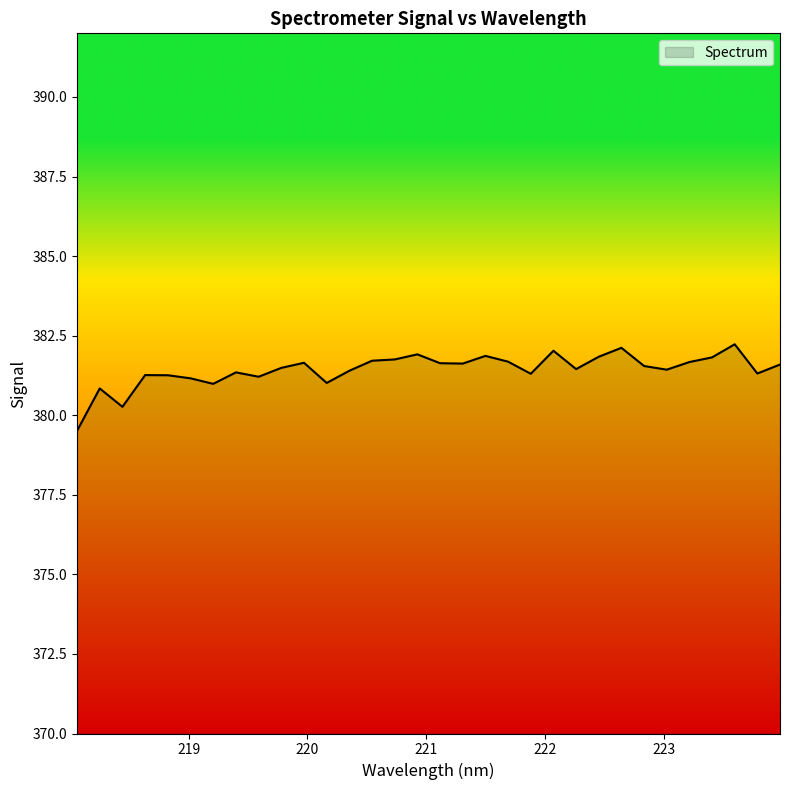

How many series are shown in this chart?

1